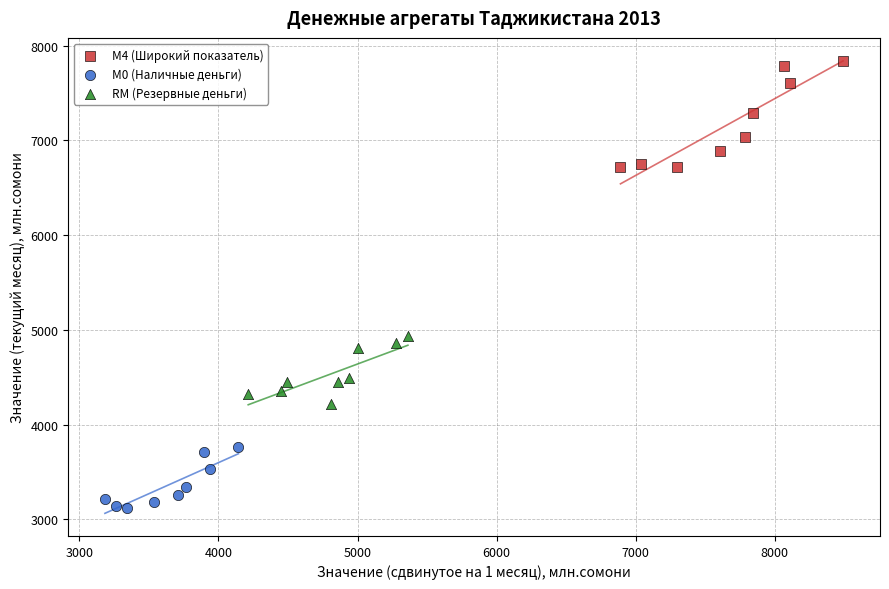

Which series reaches the minimum Y coordinate?

М0 (Наличные деньги)